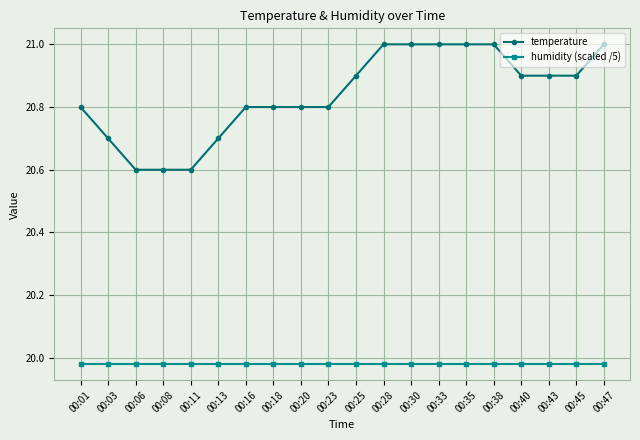

What is the sum of all temperature values?

416.8